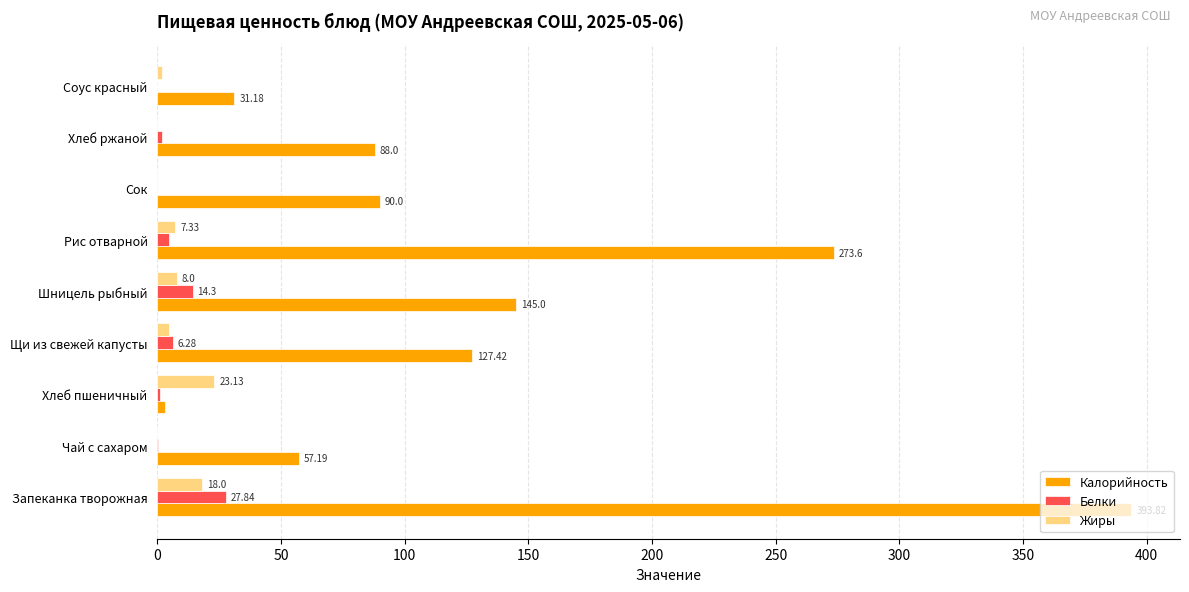

What is the sum of all Жиры values?

63.0